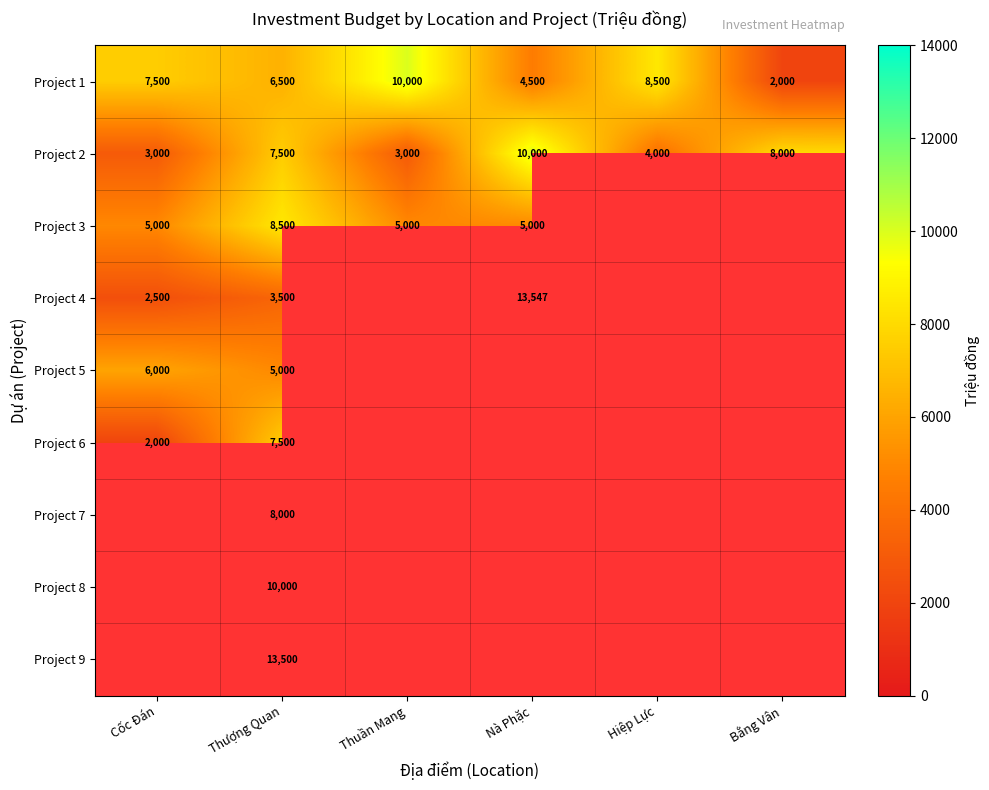

What is the difference between the maximum and minimum values in the Project 1 series?

8000